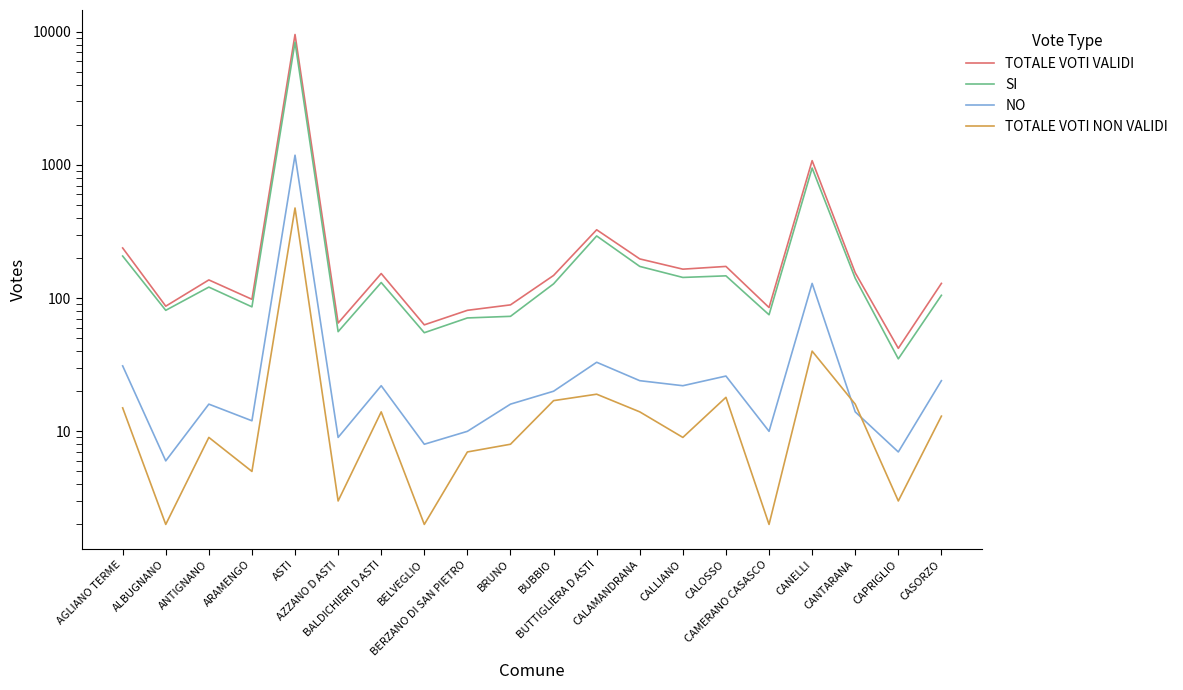

Rank the series at CANTARANA from lowest to highest value.

NO, TOTALE VOTI NON VALIDI, SI, TOTALE VOTI VALIDI